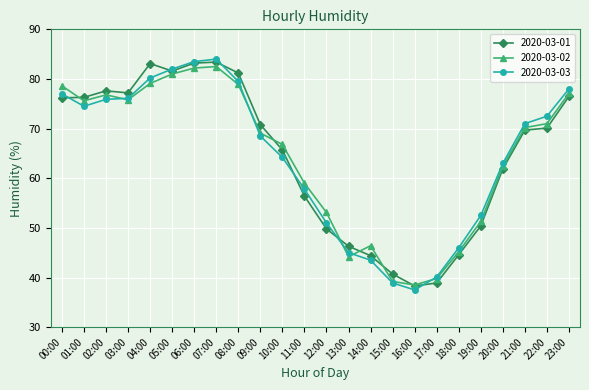

How many interior local peaks does the 2020-03-02 series have?

3